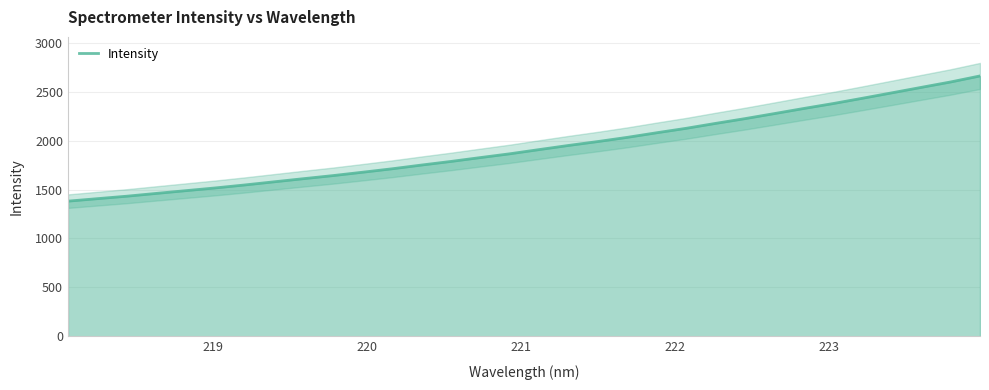

What is the minimum value for Intensity?

1381.9